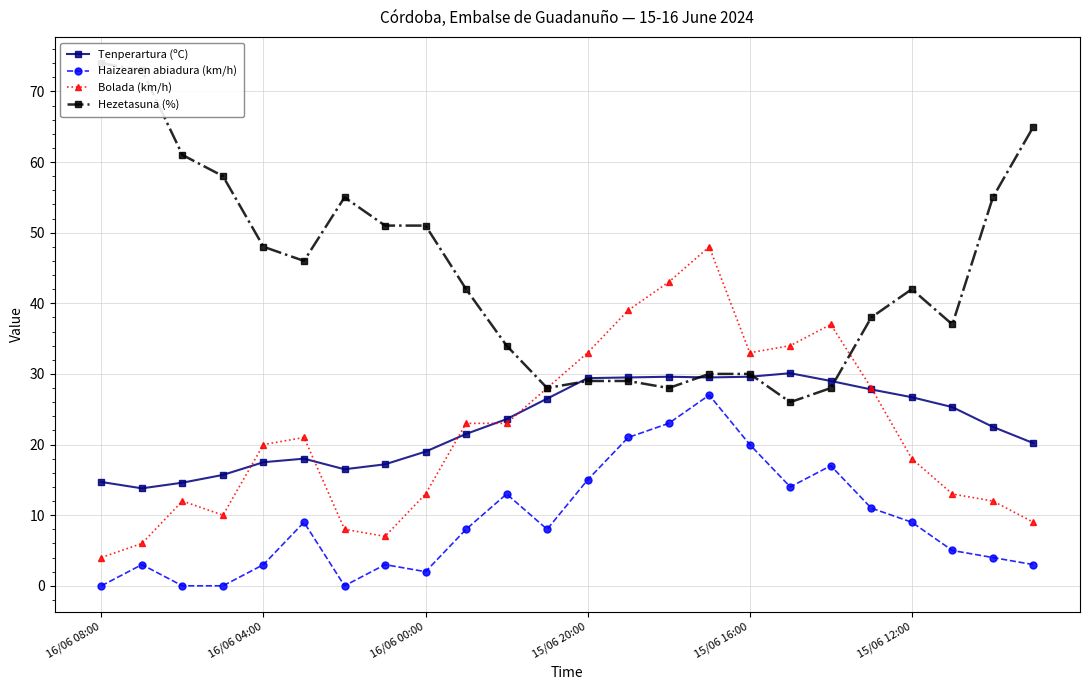

At which category is the sum across all series the highest?

15